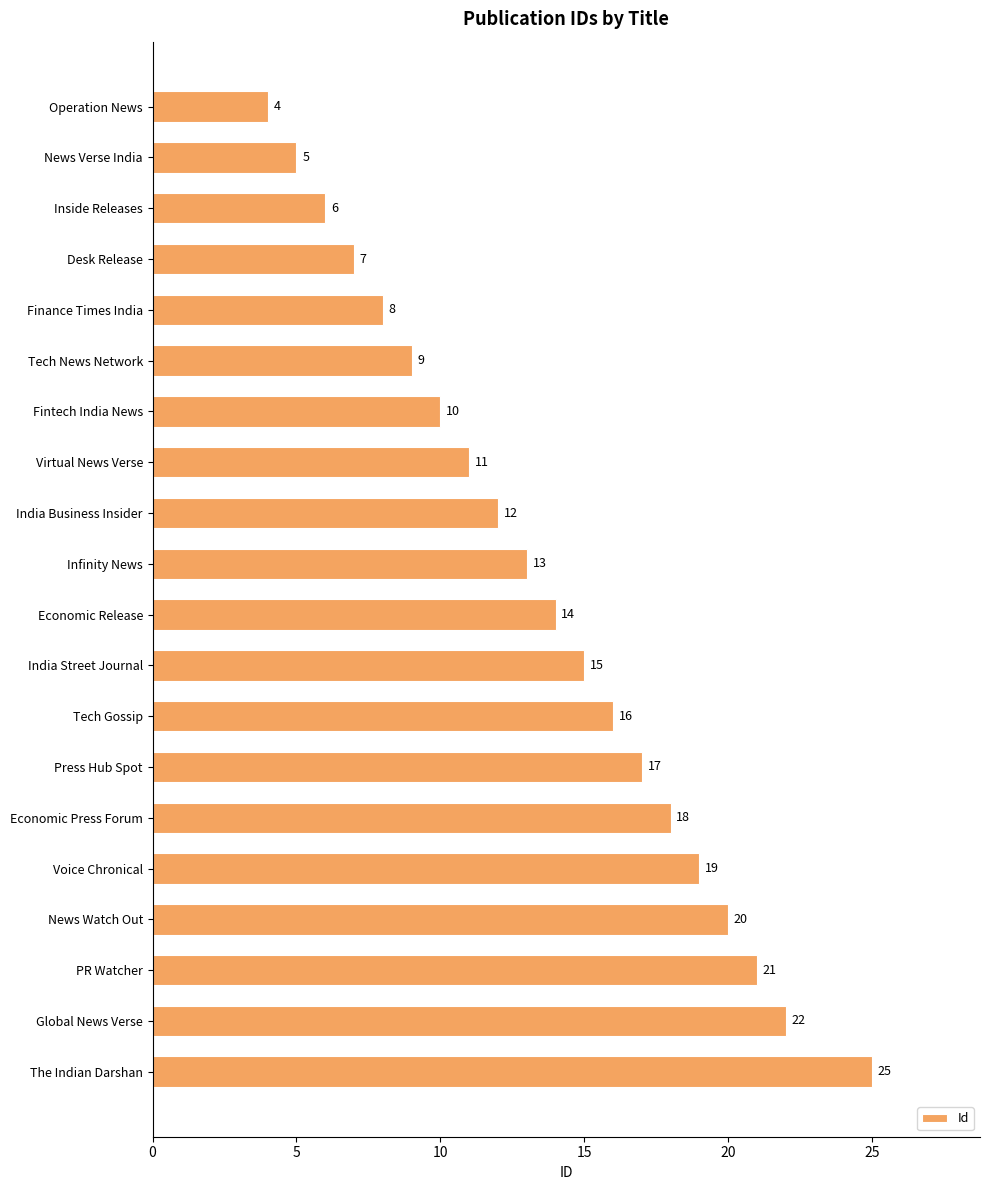

Where is the data nearest to the value 14?

Economic Release